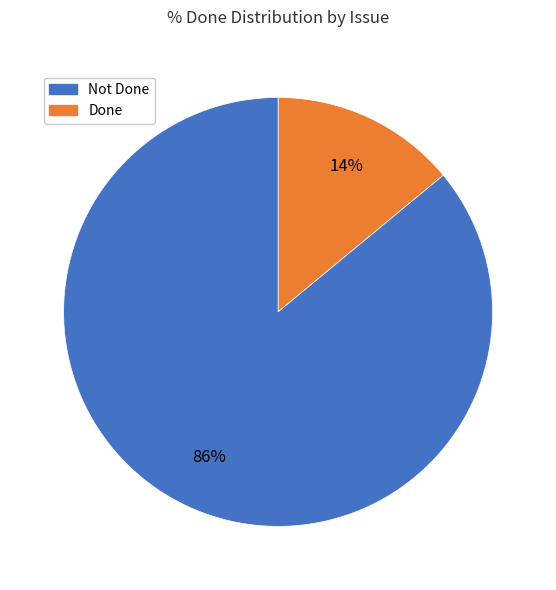

Does any single category account for the majority?

Yes